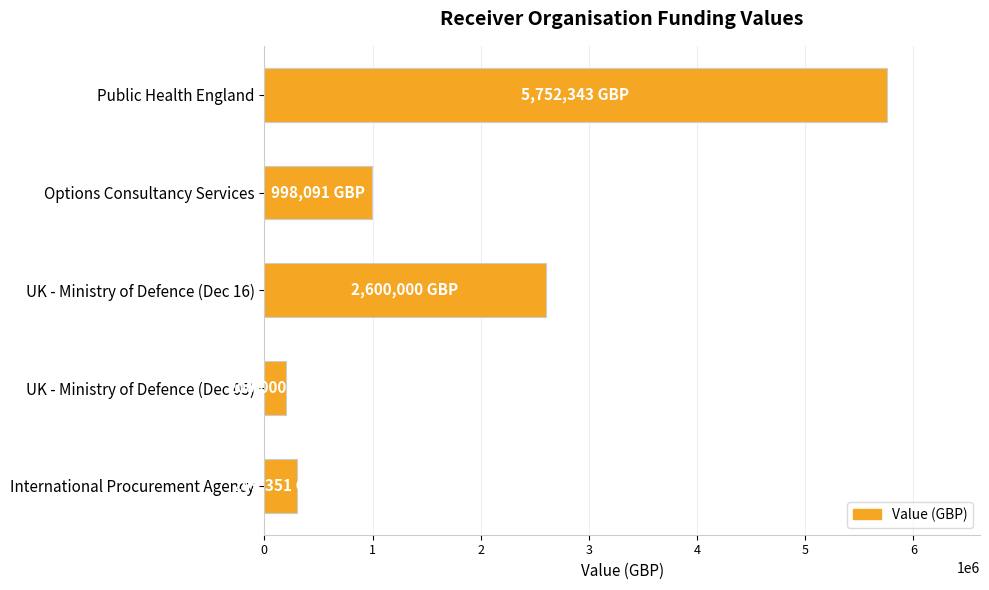

What is the average value?

1969957